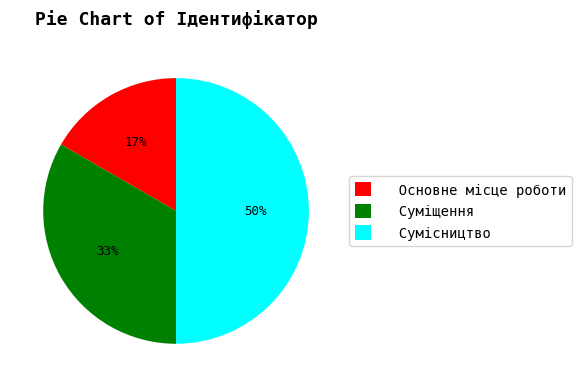

Is it true that Сумісництво is 38% of the pie?

False